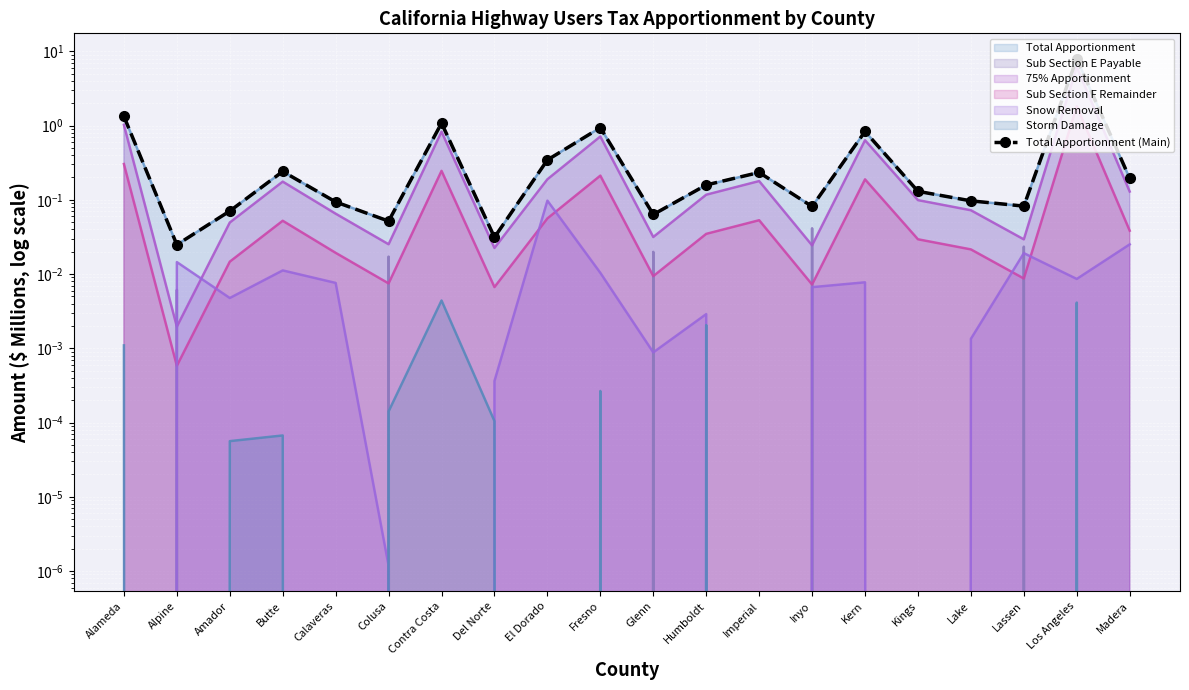

Rank the categories by value from lowest to highest.

Alpine, Del Norte, Colusa, Glenn, Amador, Inyo, Lassen, Calaveras, Lake, Kings, Humboldt, Madera, Imperial, Butte, El Dorado, Kern, Fresno, Contra Costa, Alameda, Los Angeles